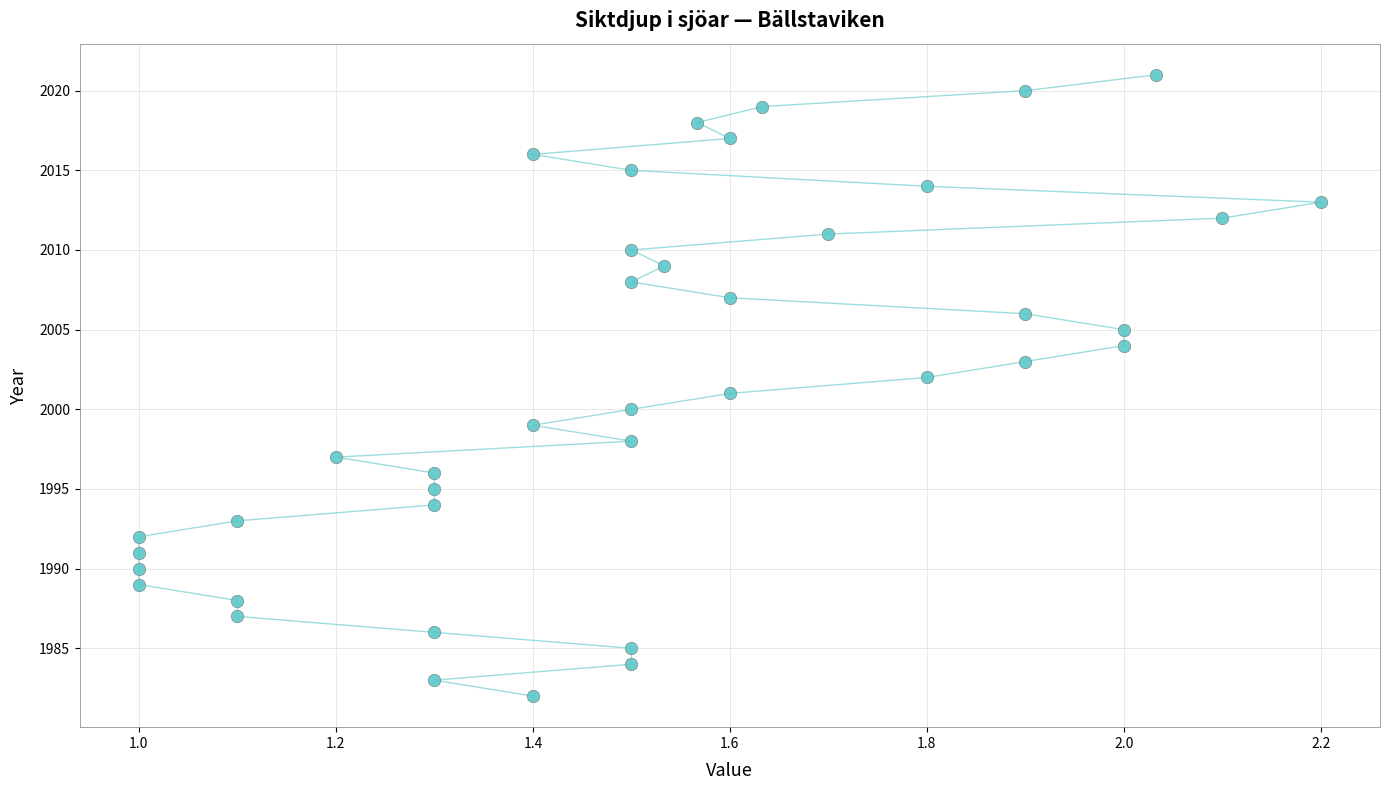

What is the range of Y values (max minus min)?

39